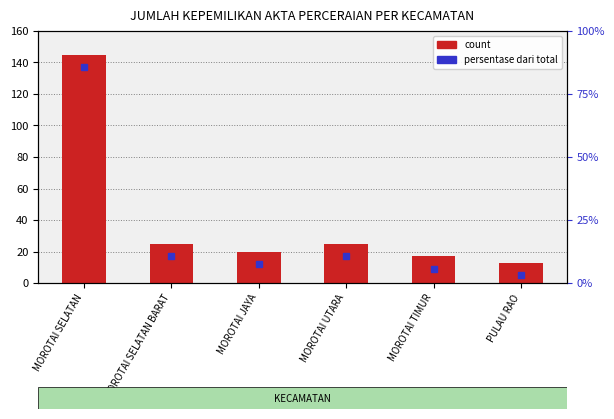

What is the smallest value displayed?

13